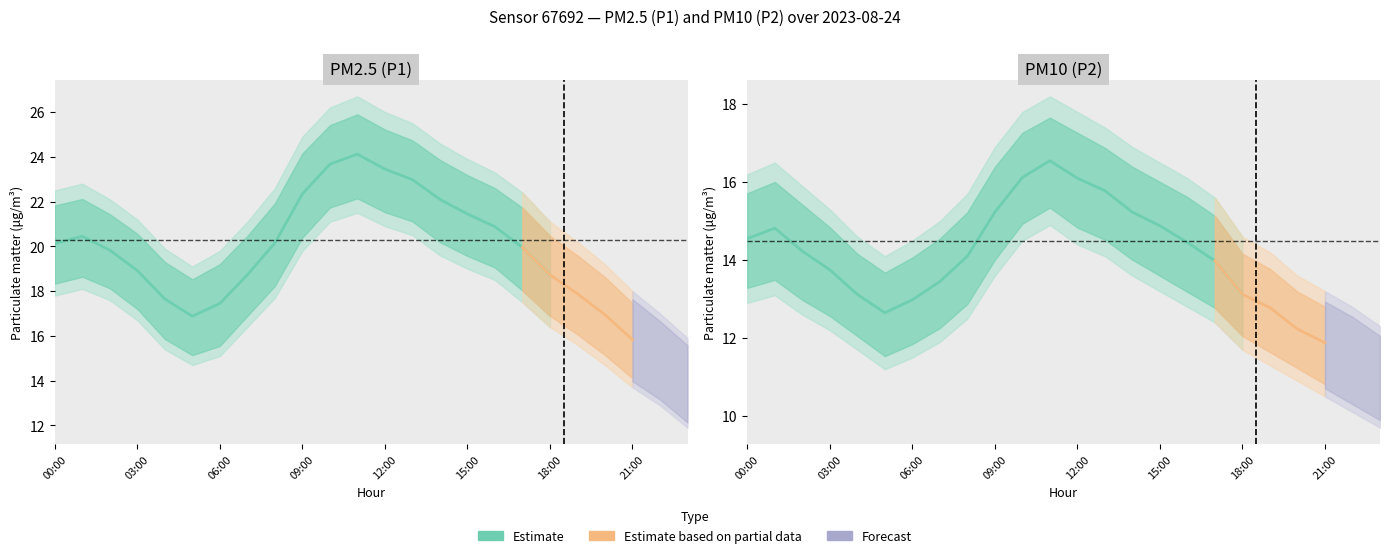

How many data points in P1_upper are less than 22?

11